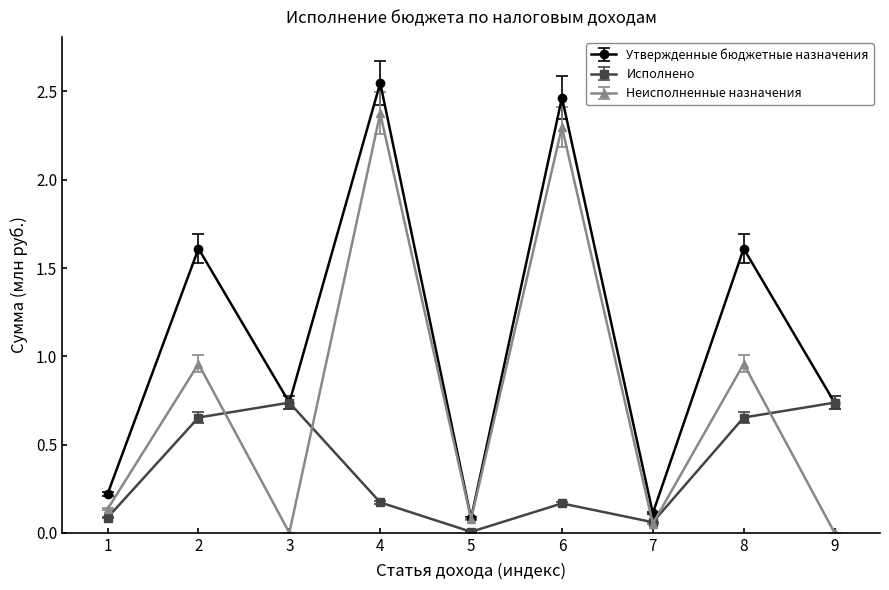

Where is the first local maximum for Исполнено?

3